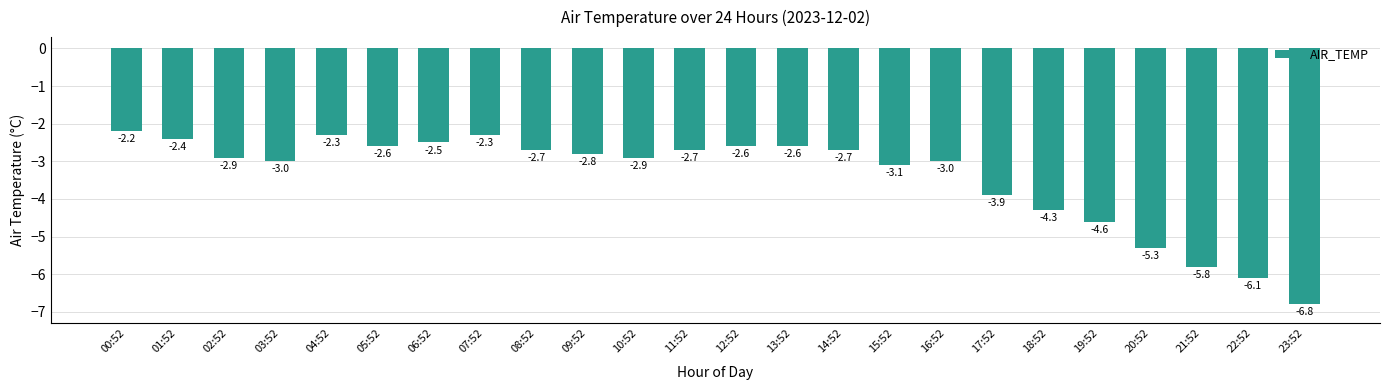

What is the change in value from 13:52 to 18:52?

-1.7